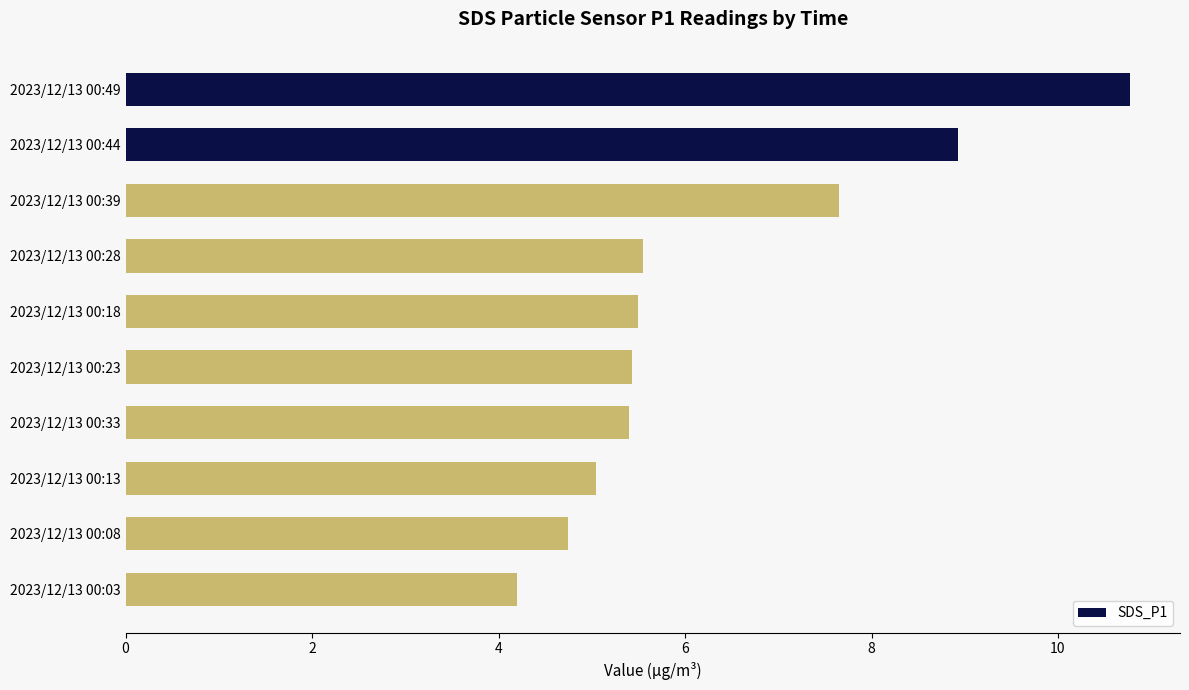

What is the difference between the maximum and minimum values?

6.6